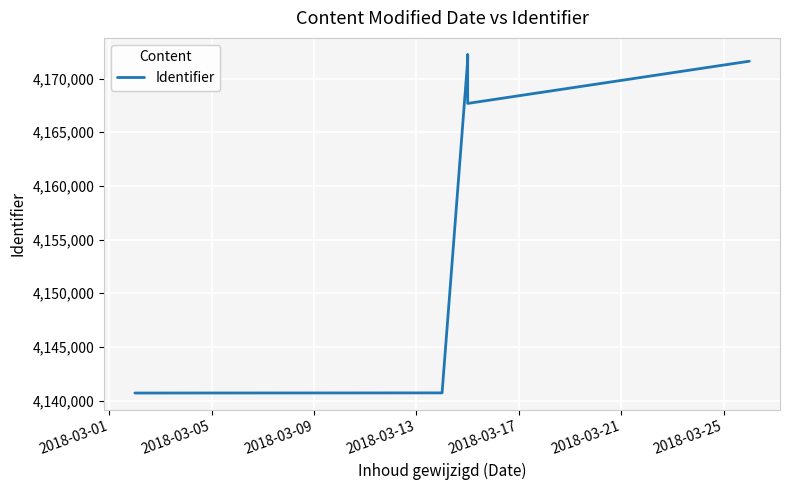

What is the value of the 4th point from the left?

4172214